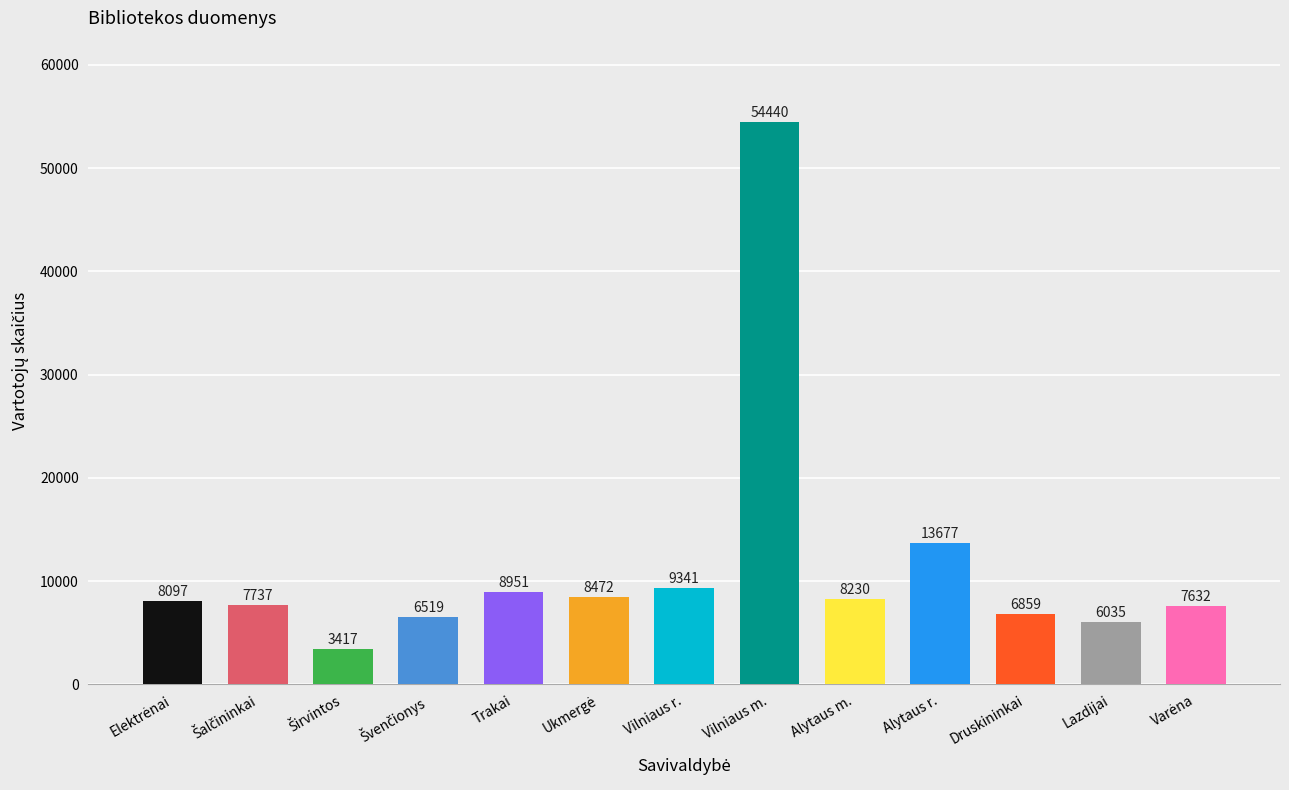

What is the change in value from Alytaus r. to Lazdijai?

-7642